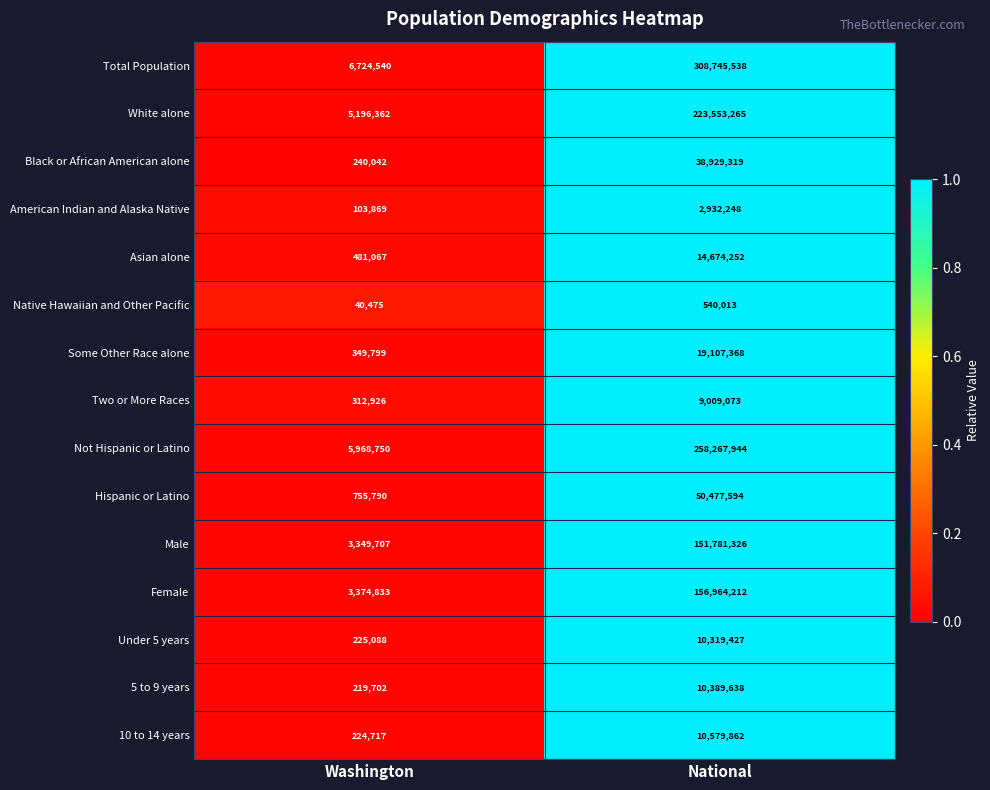

Which series has the largest total across all categories?

Total Population